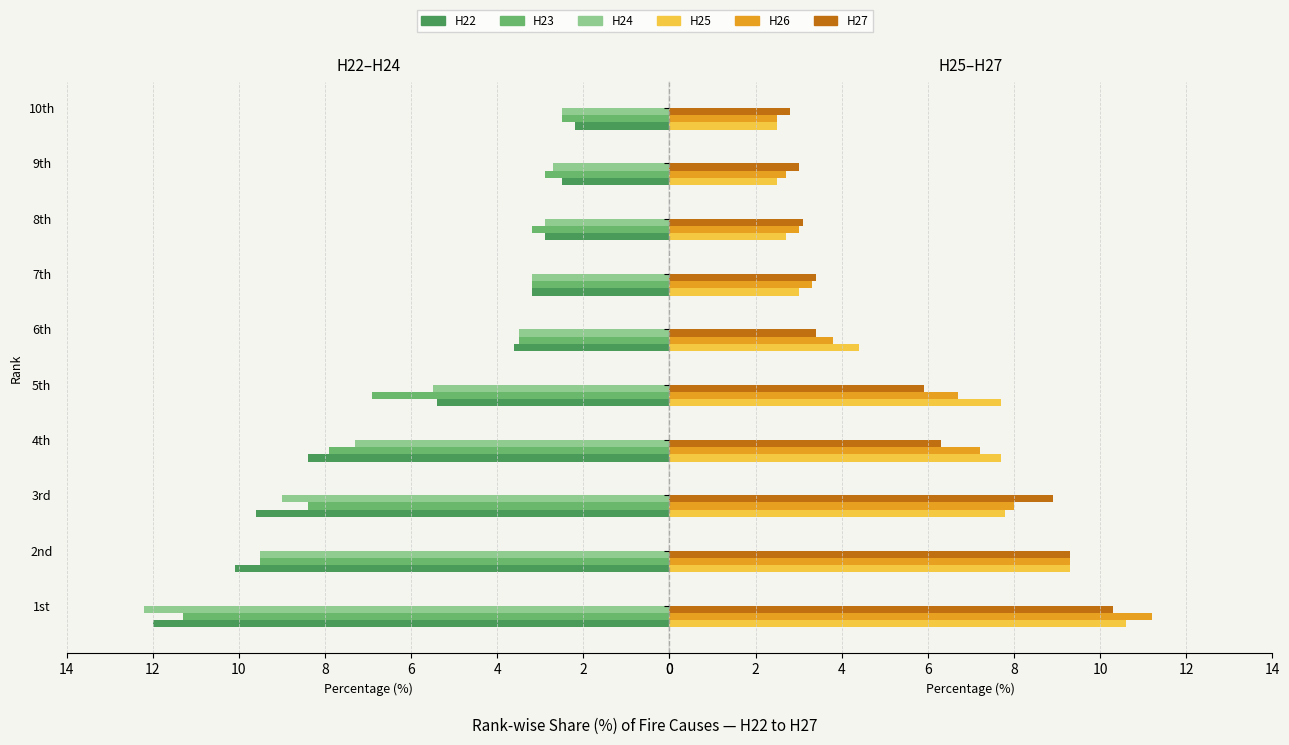

What are all the series names shown in the legend?

H22, H23, H24, H25, H26, H27